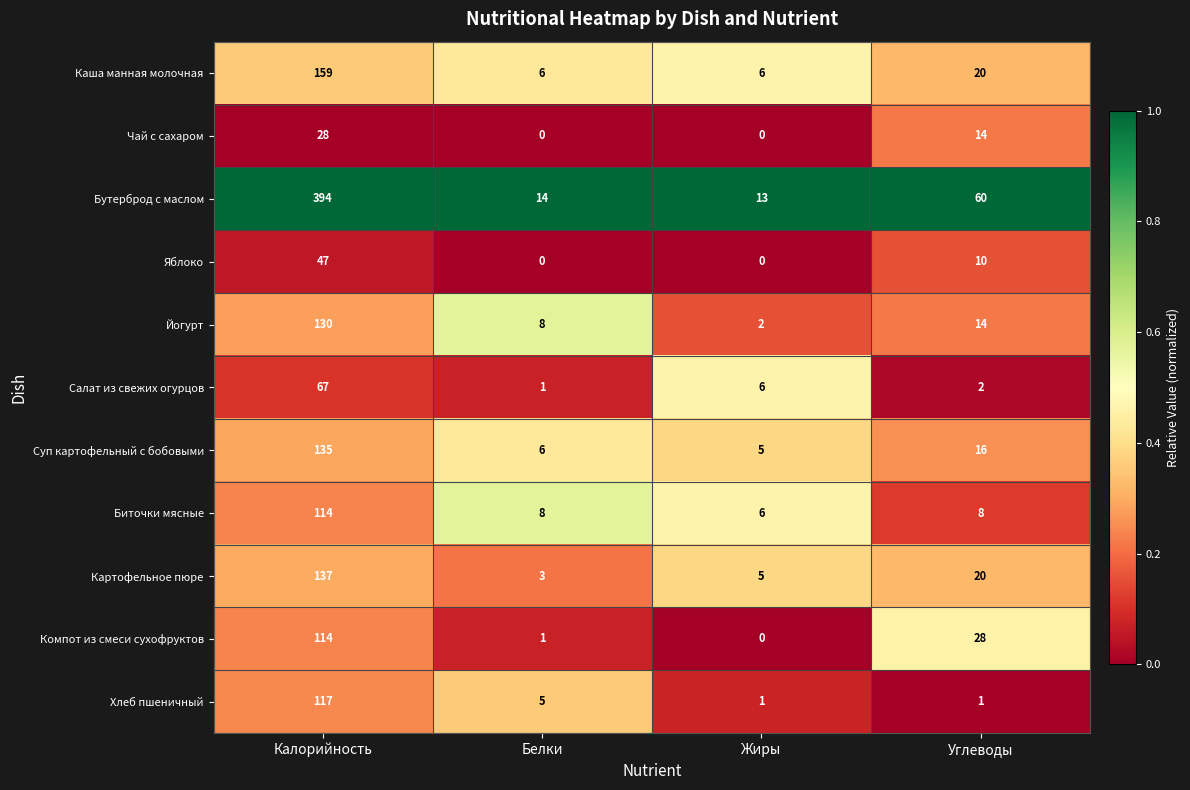

At which label is Каша манная молочная closest to 82?

Углеводы